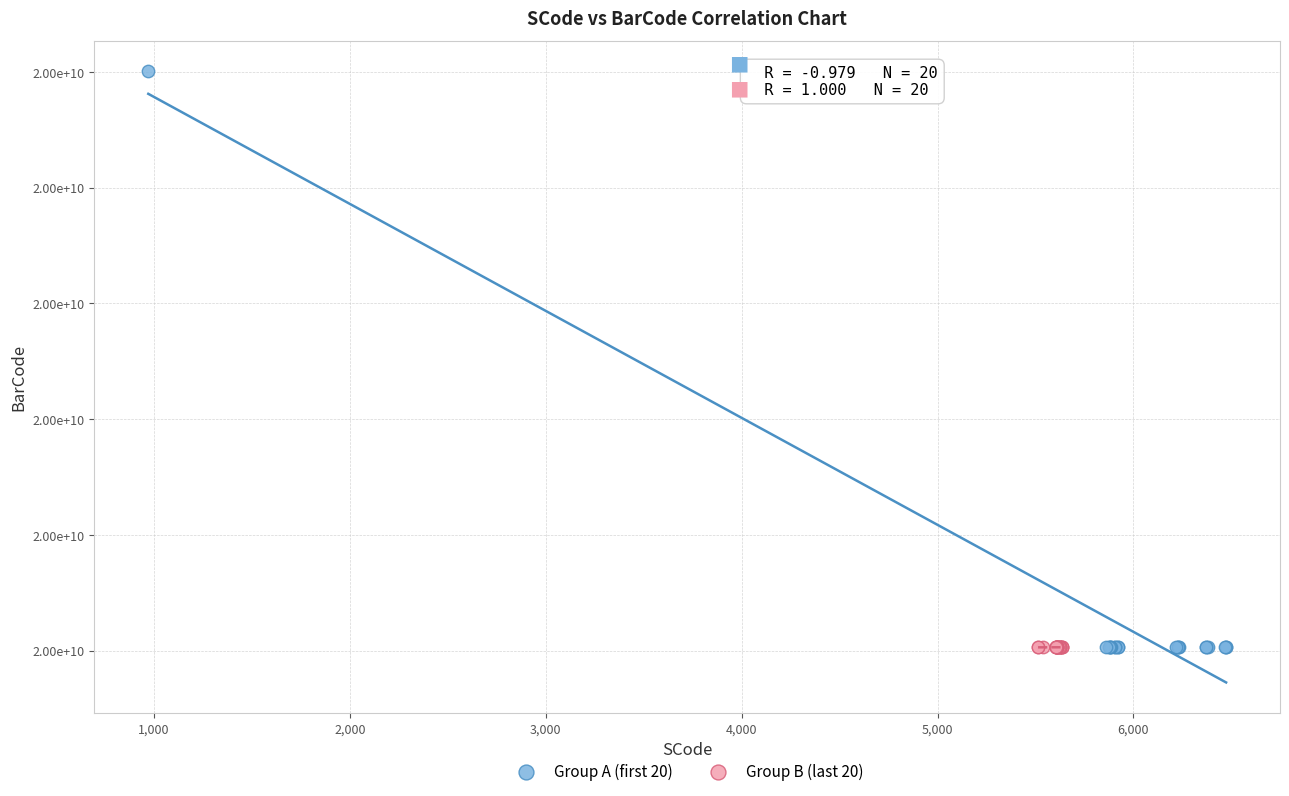

What are all the series names shown in the legend?

Group A (first 20), Group B (last 20)